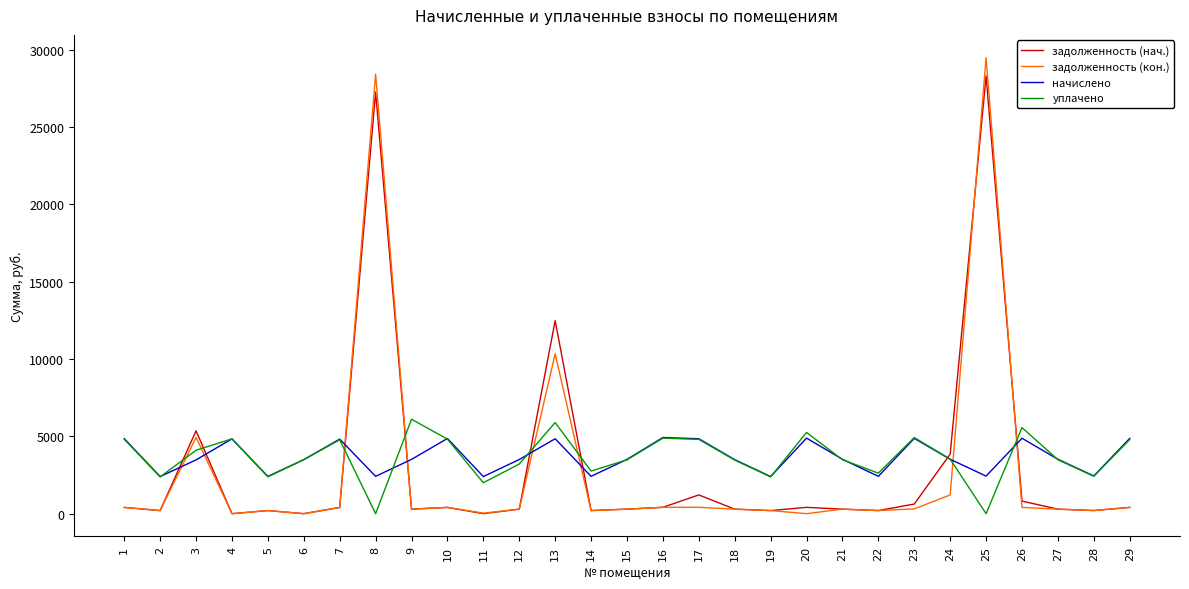

What is the total value across all series at 6?

6985.0